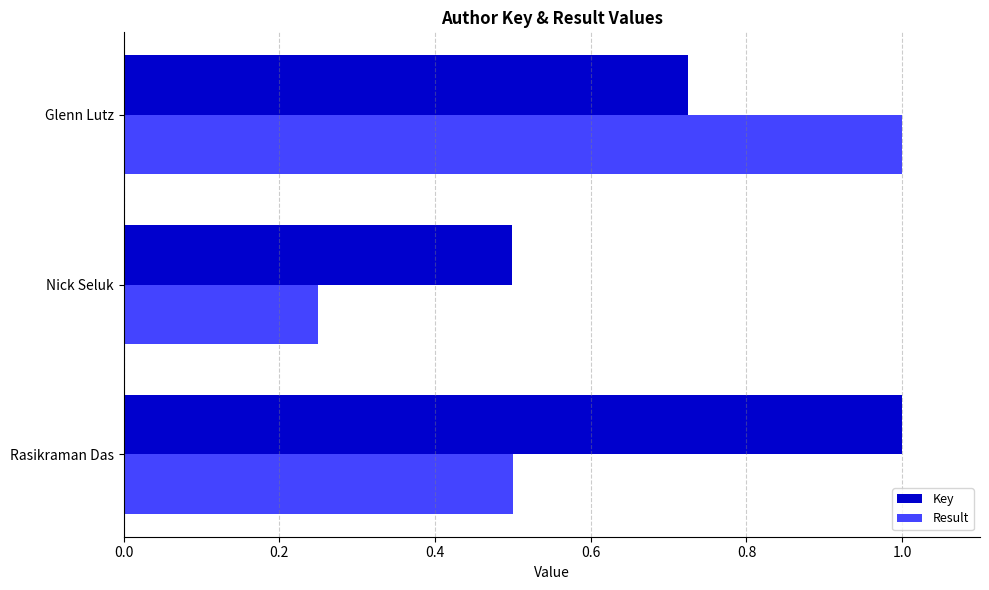

What is the sum of all Key values?

2.2